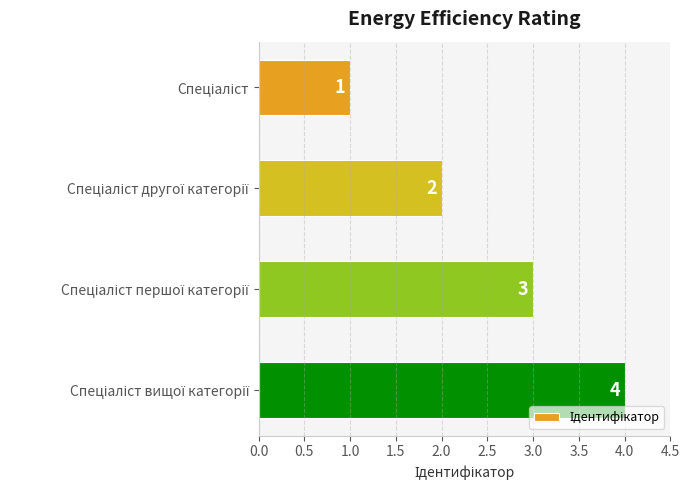

What is the sum of all values?

10